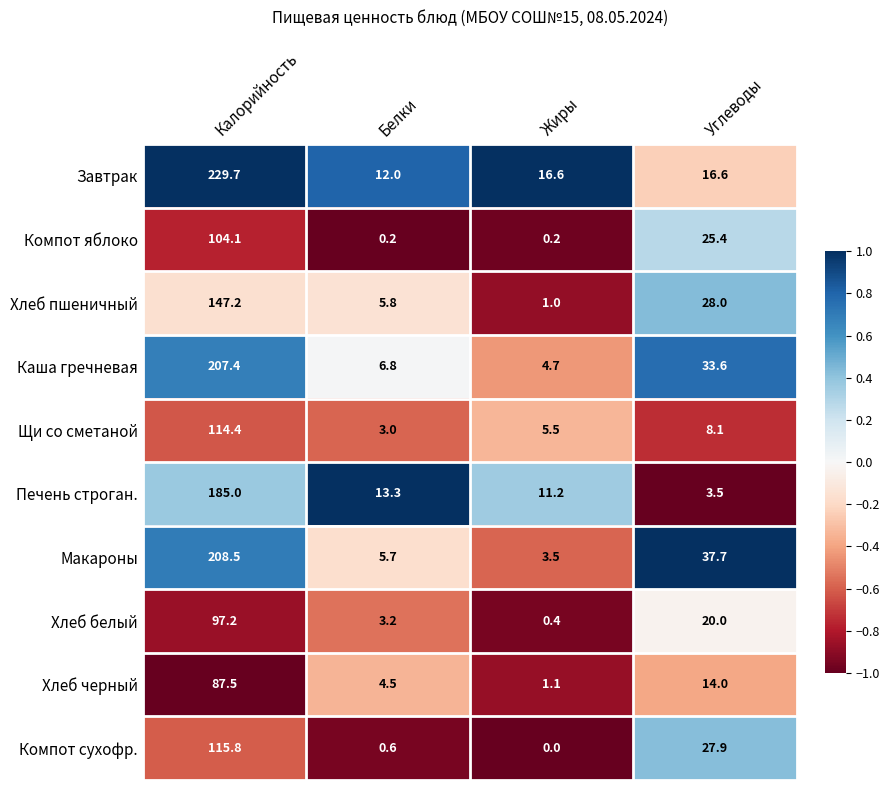

What is the difference between the maximum and second lowest values in the Хлеб черный series?

83.0